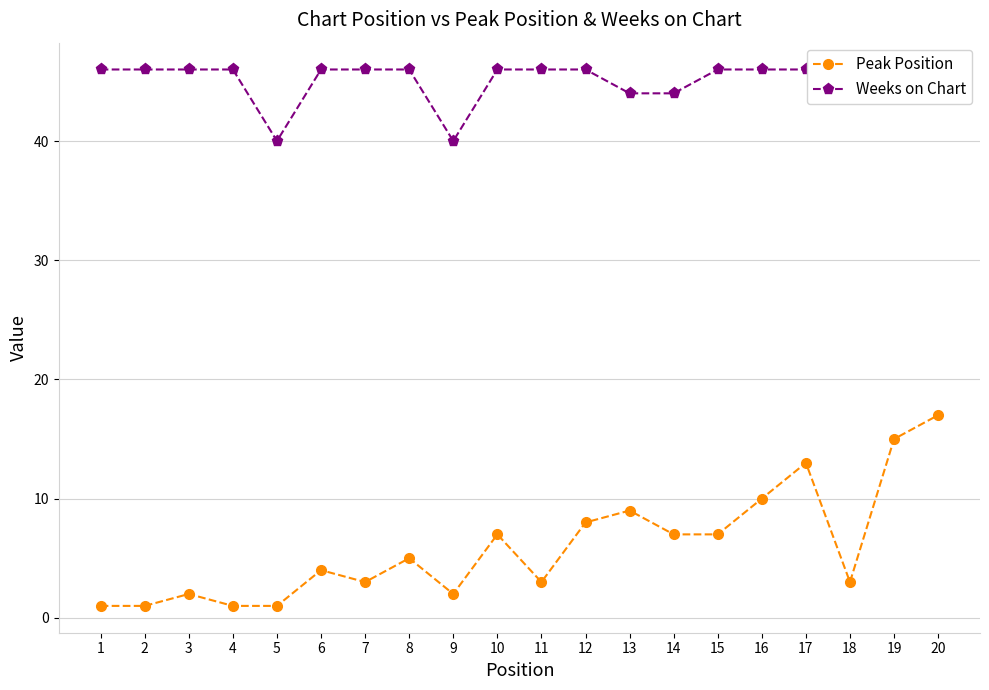

True or false: Peak Position has more than 2 points higher than both neighbors.

True